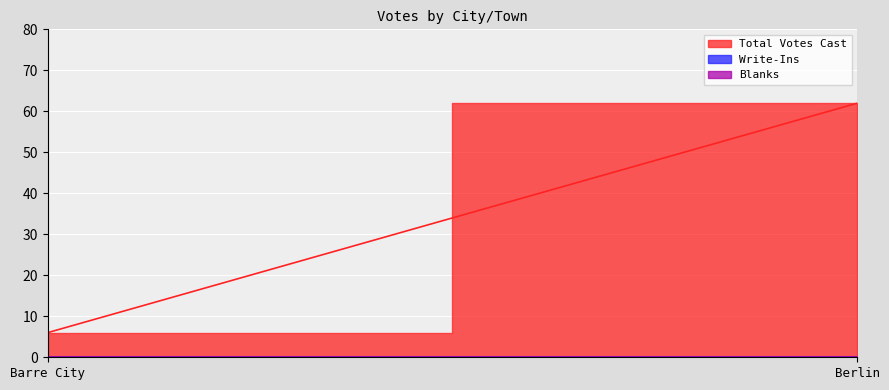

Which series has the largest range (max minus min)?

Total Votes Cast